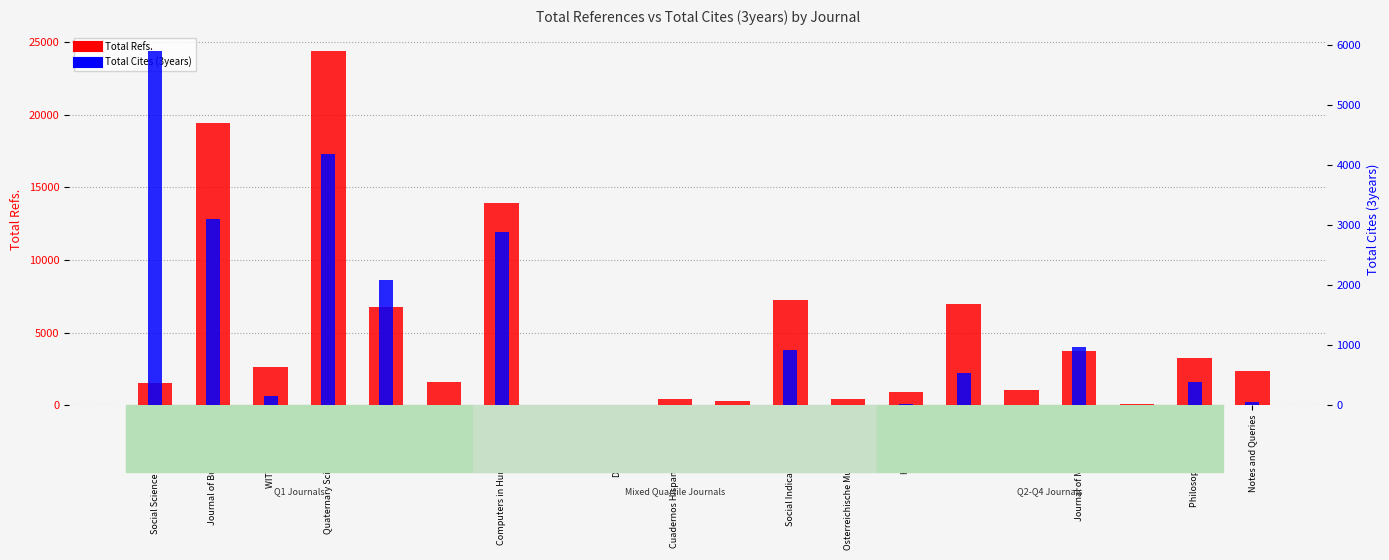

What is the total value across all series at Social Science and Medicine?

7456